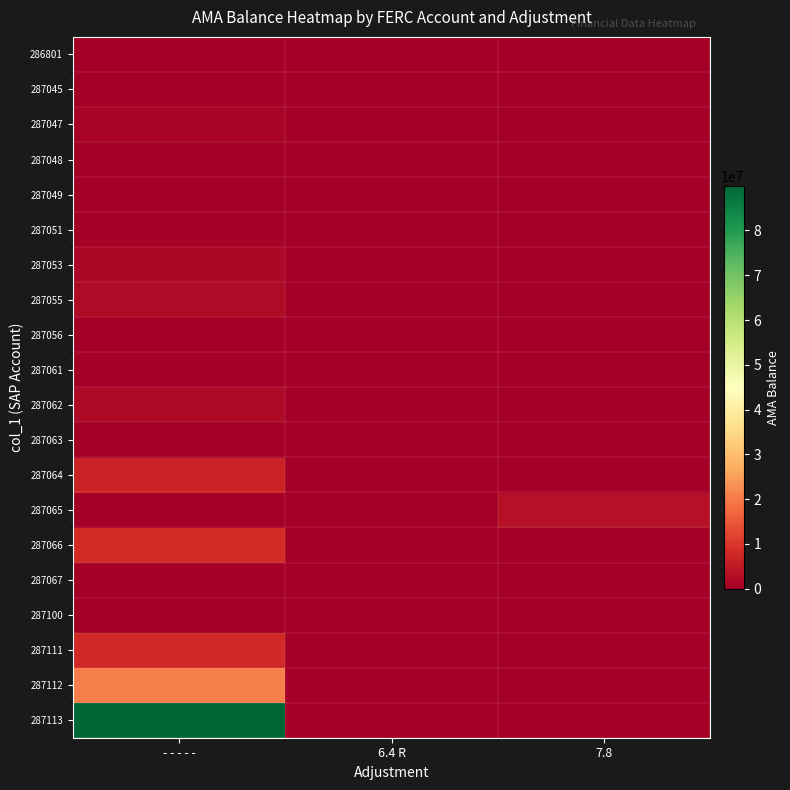

Reading left to right, extract all data points from this chart.

286801: - - - - -=276623	6.4 R=0	7.8=0
287045: - - - - -=0	6.4 R=333327	7.8=0
287047: - - - - -=894809	6.4 R=0	7.8=0
287048: - - - - -=0	6.4 R=626809	7.8=0
287049: - - - - -=64423	6.4 R=0	7.8=0
287051: - - - - -=693407	6.4 R=0	7.8=0
287053: - - - - -=1619831	6.4 R=0	7.8=0
287055: - - - - -=2179167	6.4 R=0	7.8=0
287056: - - - - -=187882	6.4 R=0	7.8=0
287061: - - - - -=499198	6.4 R=0	7.8=0
287062: - - - - -=2052064	6.4 R=0	7.8=0
287063: - - - - -=439	6.4 R=0	7.8=0
287064: - - - - -=6677060	6.4 R=0	7.8=0
287065: - - - - -=0	6.4 R=0	7.8=3183772
287066: - - - - -=8308480	6.4 R=0	7.8=0
287067: - - - - -=185855	6.4 R=0	7.8=0
287100: - - - - -=0	6.4 R=0	7.8=0
287111: - - - - -=8017233	6.4 R=0	7.8=0
287112: - - - - -=20544549	6.4 R=0	7.8=0
287113: - - - - -=89947315	6.4 R=0	7.8=0